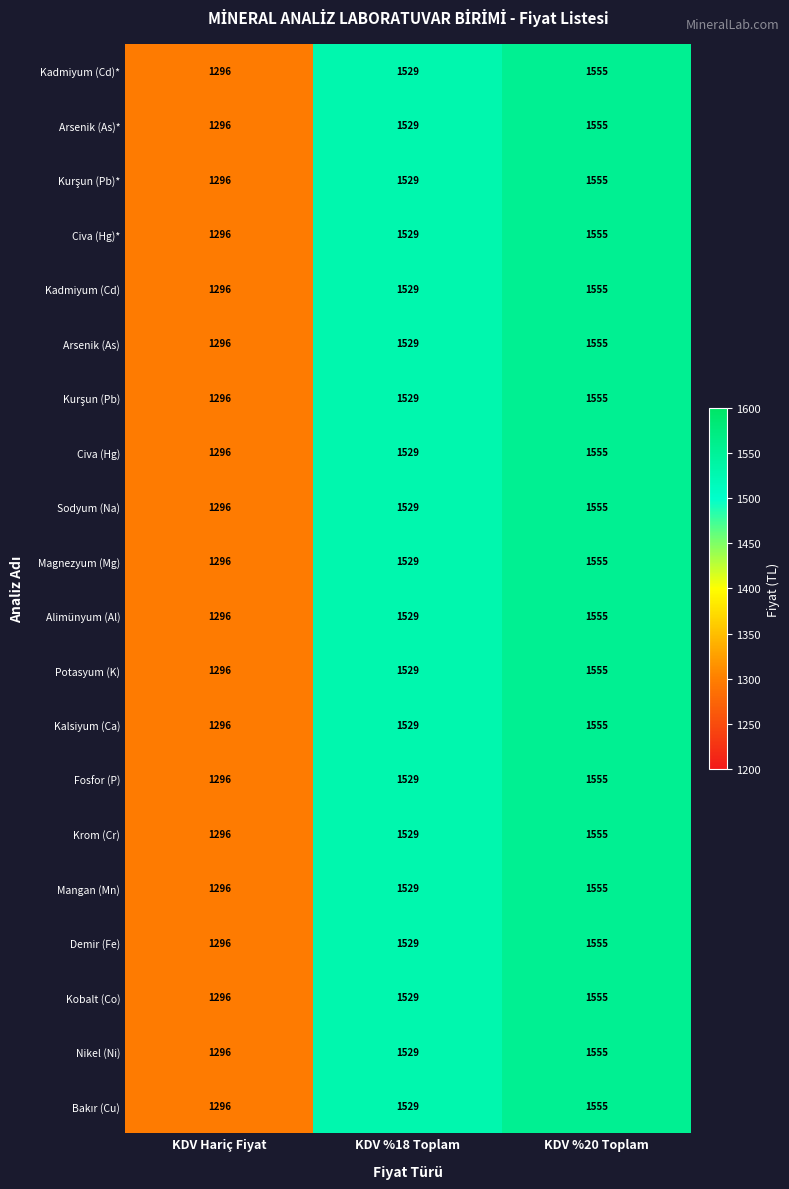

How many values in the Arsenik (As)* series are below 1529?

1